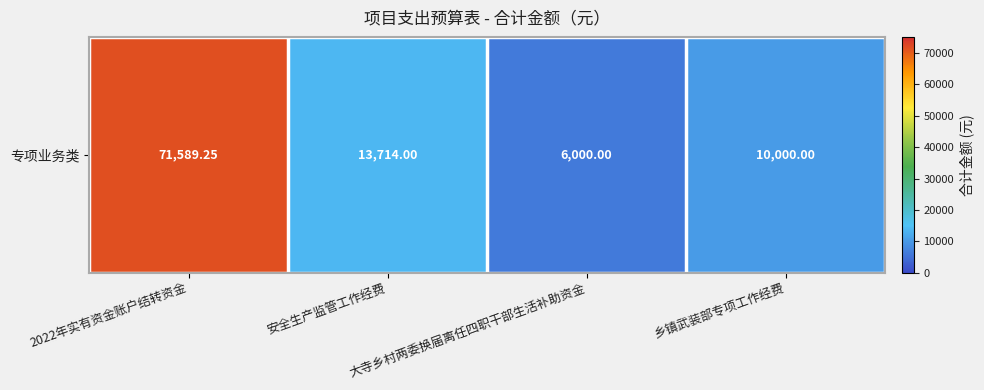

Rank the categories by value from lowest to highest.

大寺乡村两委换届离任四职干部生活补助资金, 乡镇武装部专项工作经费, 安全生产监管工作经费, 2022年实有资金账户结转资金